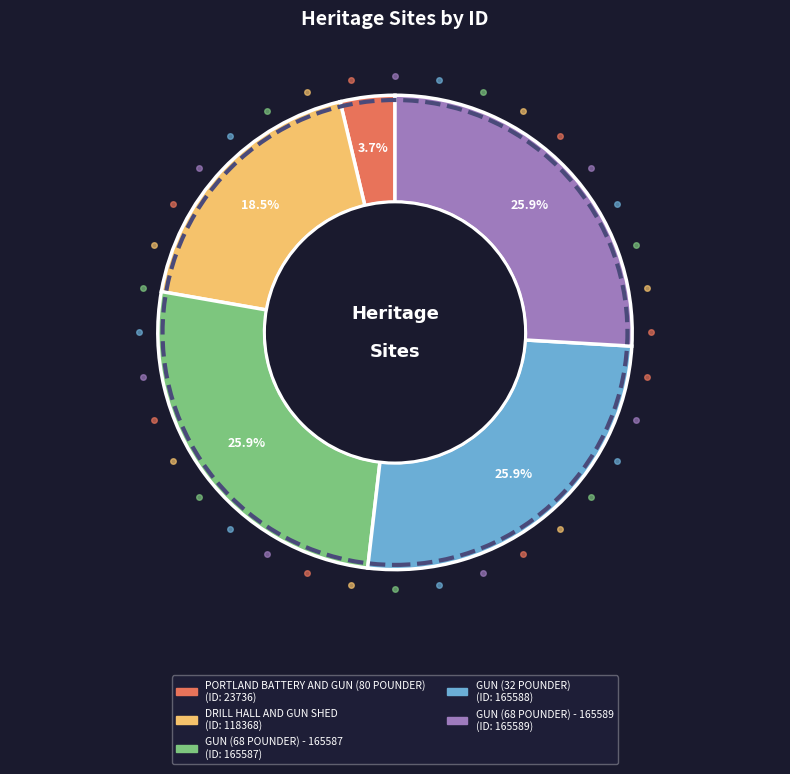

To the nearest percent, what is the difference between the largest and smallest slice percentages?

22%